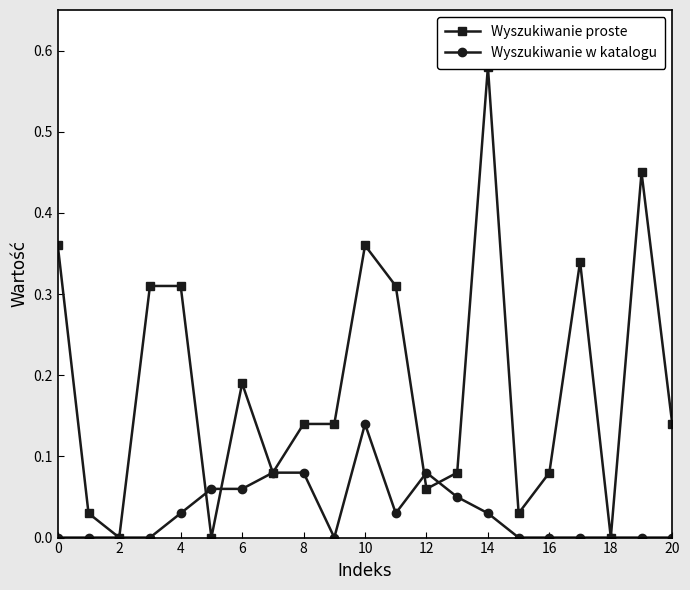

True or false: Wyszukiwanie w katalogu has more than 0 interior local peaks.

True